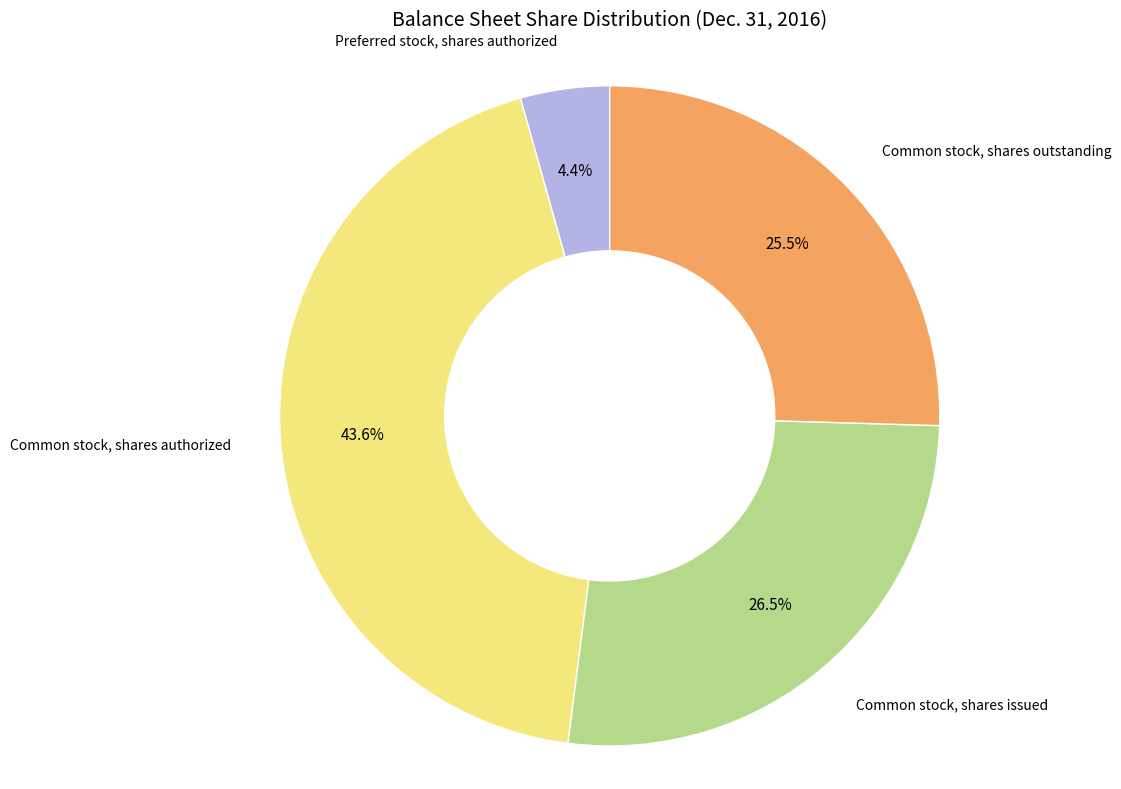

Is there any slice that represents more than half of the pie?

No